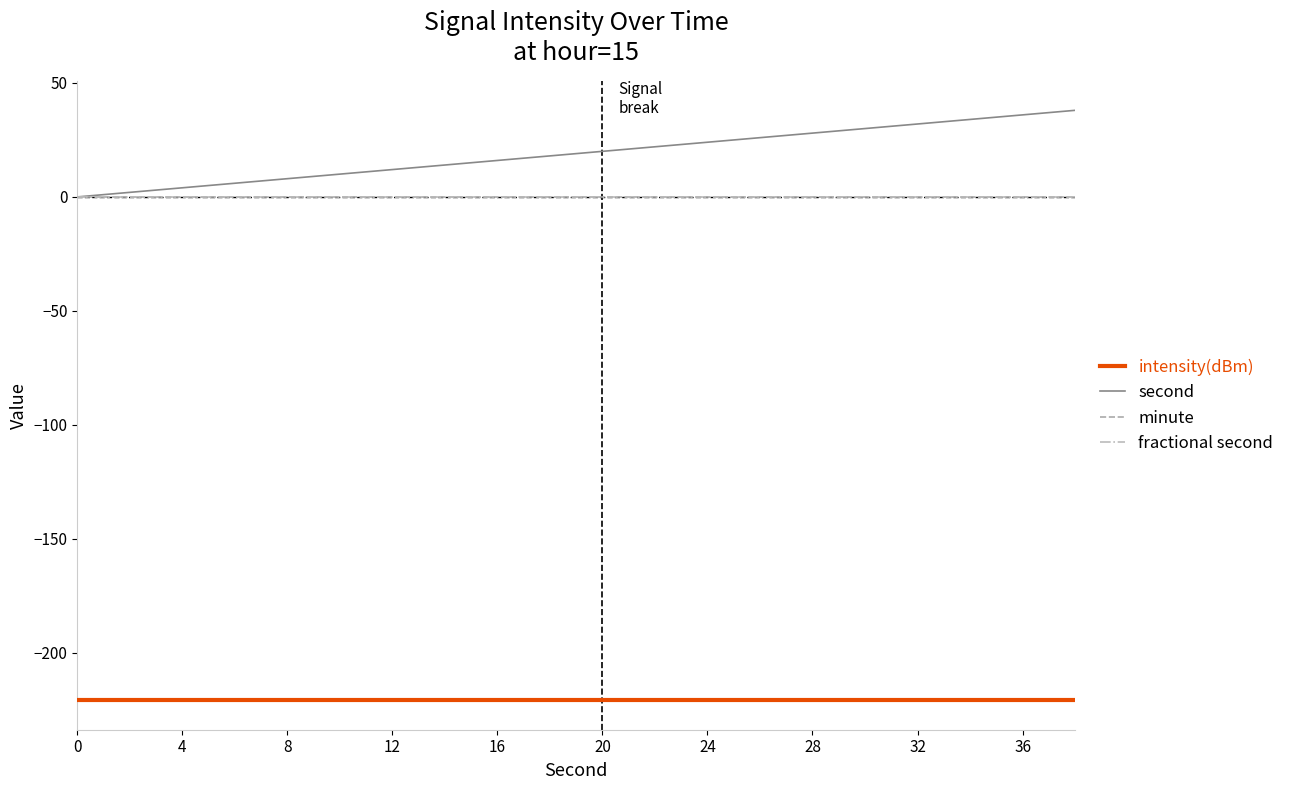

Reading left to right, extract all data points from this chart.

intensity(dBm): -220.9	-220.9	-220.9	-220.9	-220.9	-220.9	-220.9	-220.9	-220.9	-220.9	-220.9	-220.9	-220.9	-220.9	-220.9	-220.9	-220.9	-220.9	-220.9	-220.9
second: 0.0	2.0	4.0	6.0	8.0	10.0	12.0	14.0	16.0	18.0	20.0	22.0	24.0	26.0	28.0	30.0	32.0	34.0	36.0	38.0
minute: 0.0	0.0	0.0	0.0	0.0	0.0	0.0	0.0	0.0	0.0	0.0	0.0	0.0	0.0	0.0	0.0	0.0	0.0	0.0	0.0
fractional second: 0.0	0.0	0.0	0.0	0.0	0.0	0.0	0.0	0.0	0.0	0.0	0.0	0.0	0.0	0.0	0.0	0.0	0.0	0.0	0.0